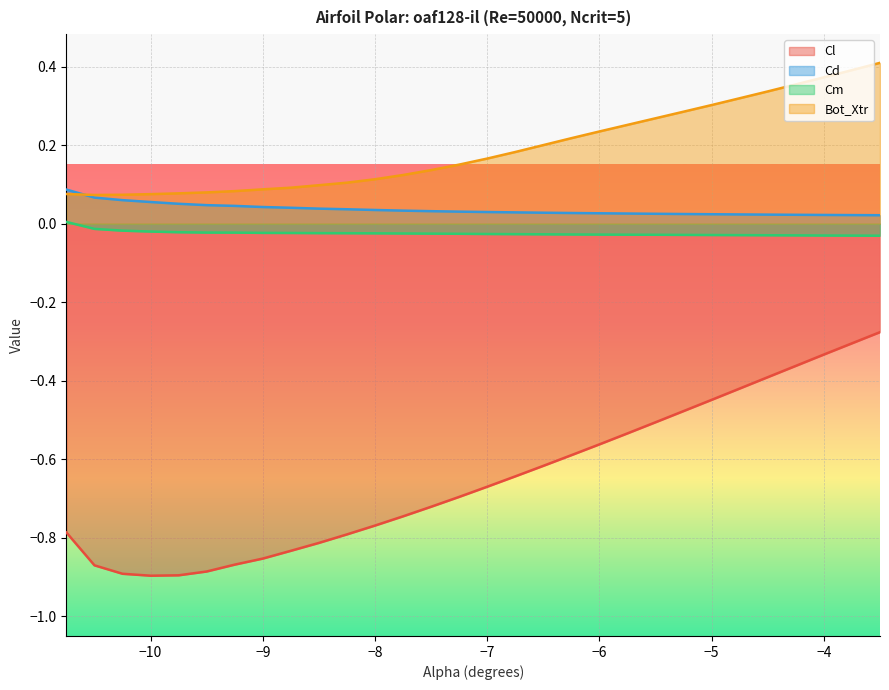

List the series in order of their peak value, highest first.

Bot_Xtr, Cd, Cm, Cl